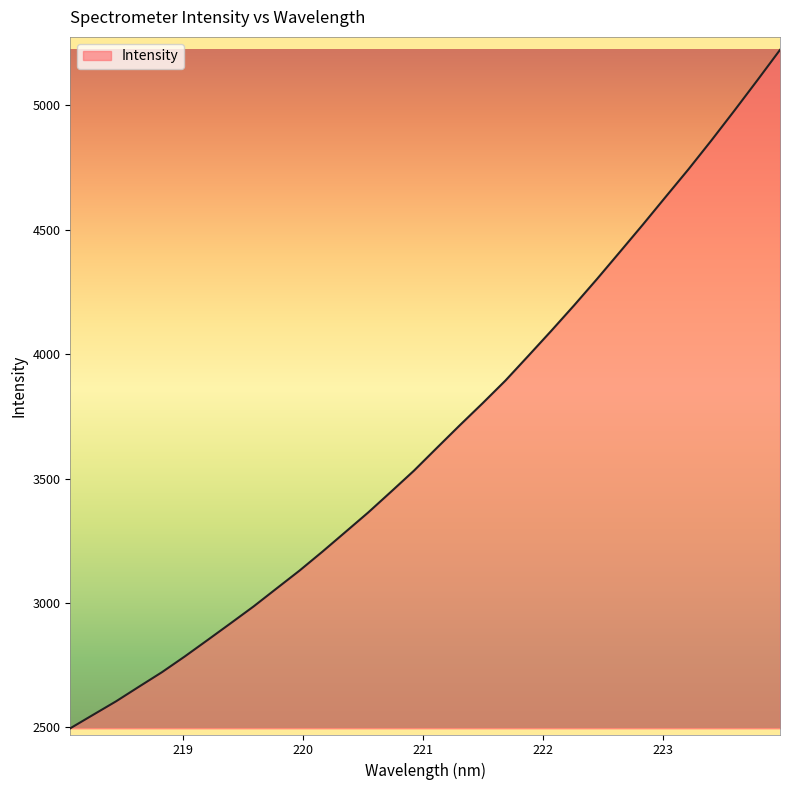

What is the difference between the maximum and minimum values?

2725.7